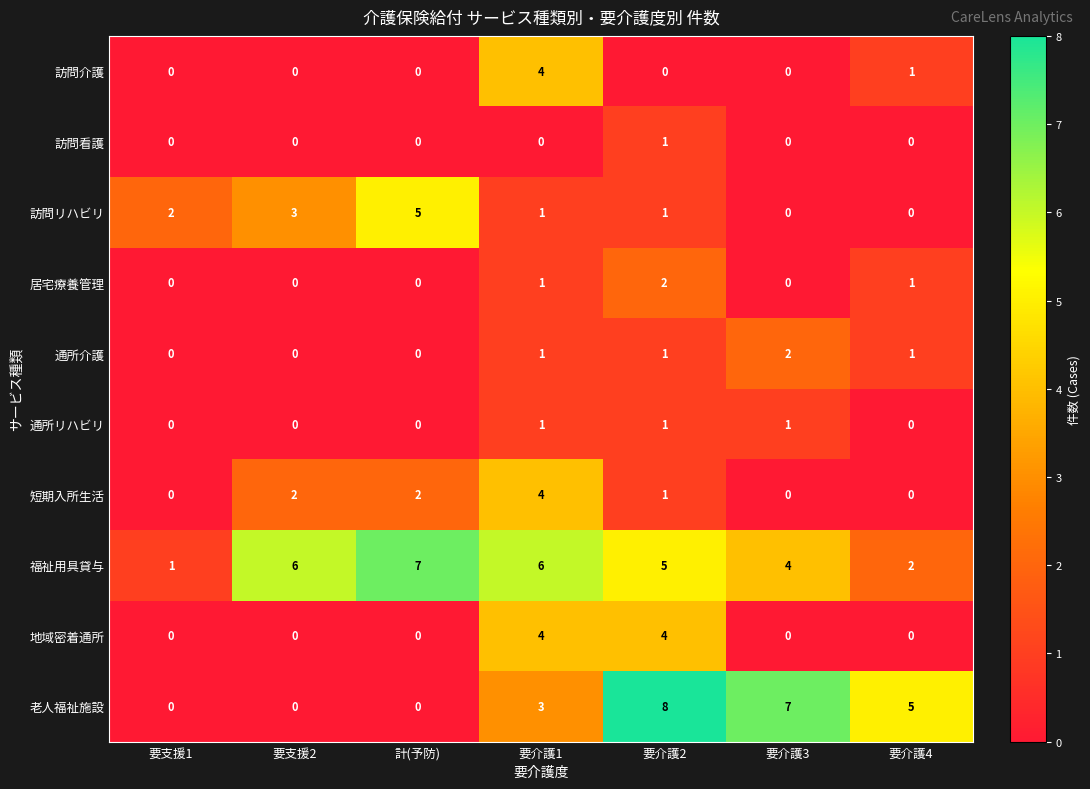

Where does the 訪問リハビリ series first go above 1?

要支援1